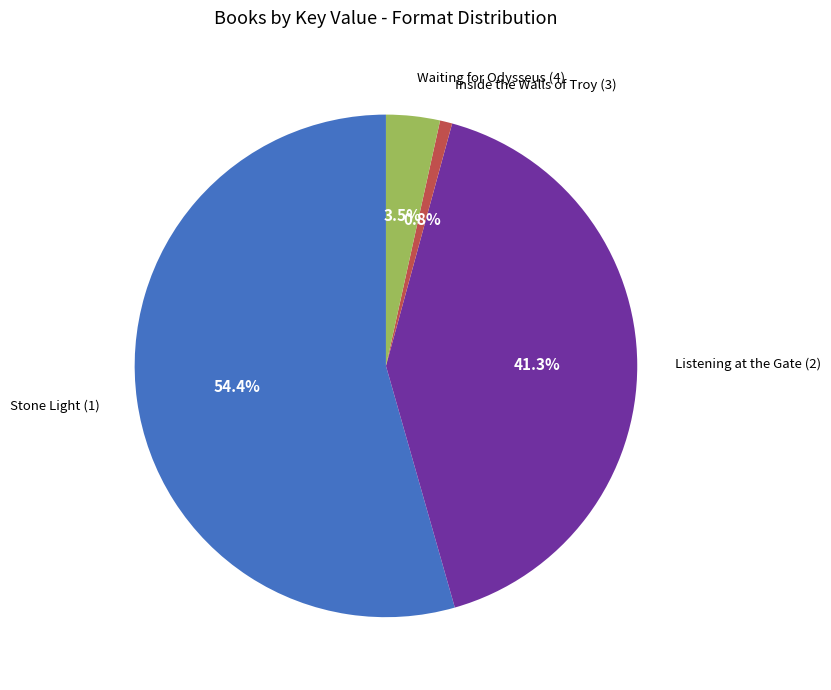

What percentage is NOT represented by Listening at the Gate (2)?

58.7%